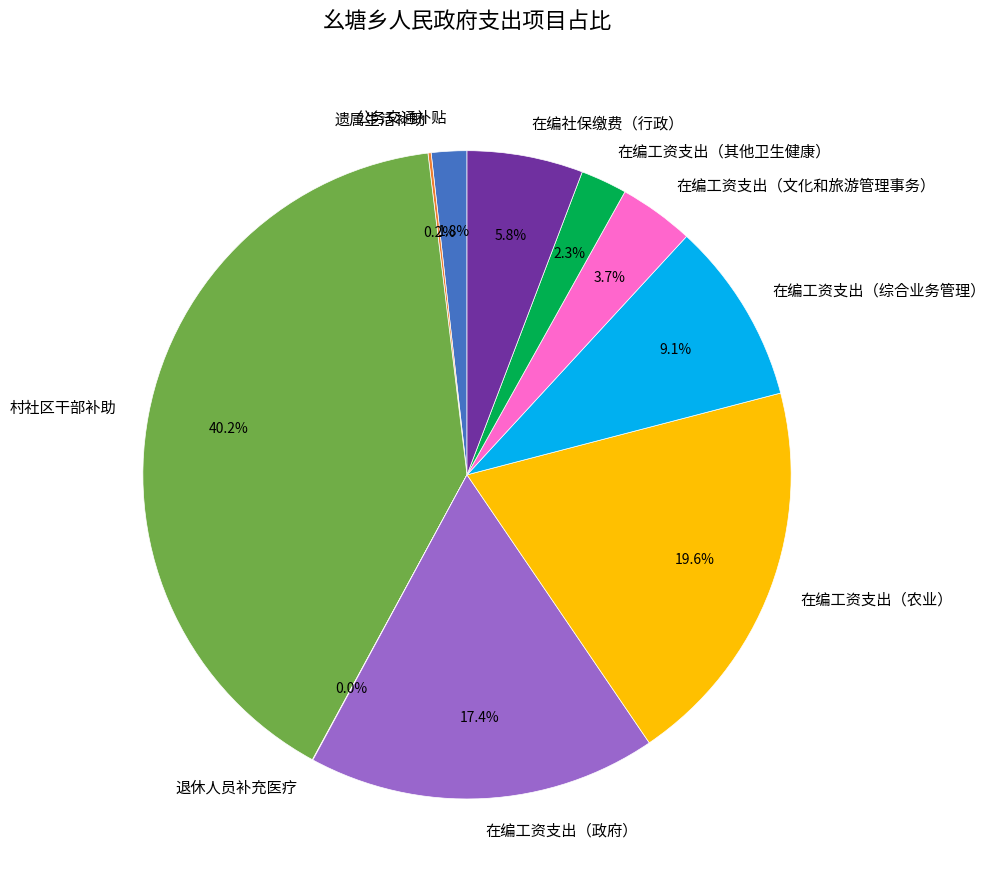

What percentage do 在编工资支出（农业） and 在编工资支出（综合业务管理） together represent?

28.7%